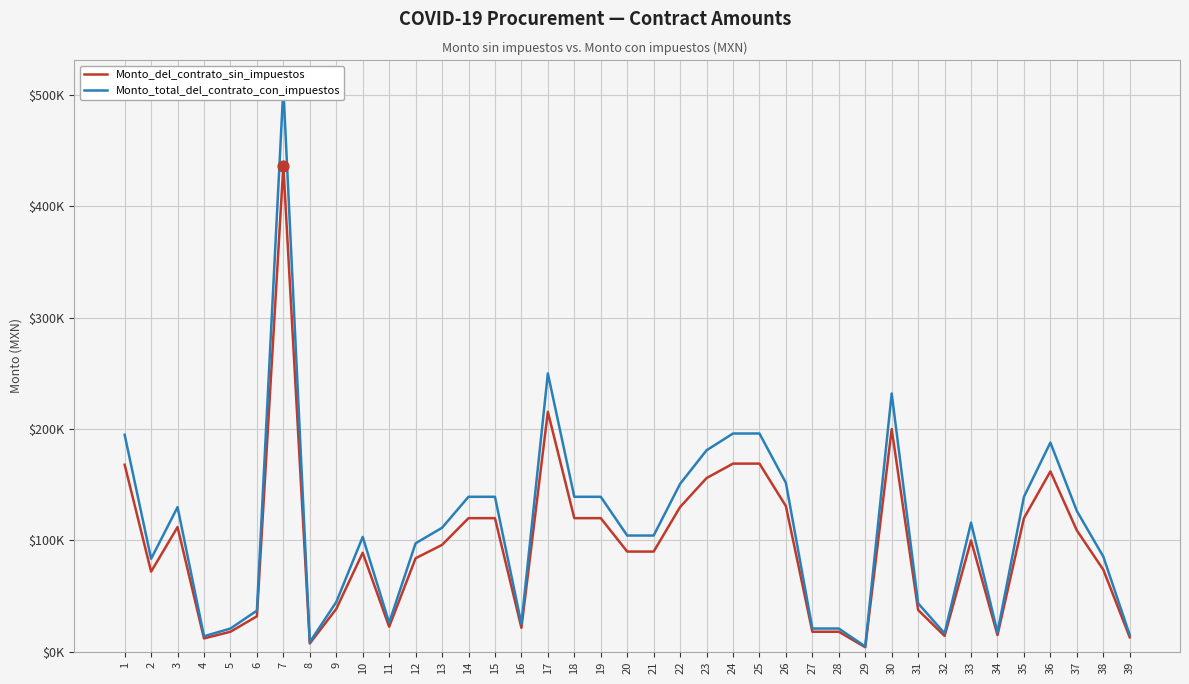

Which series reaches the minimum Y coordinate?

Monto_del_contrato_sin_impuestos